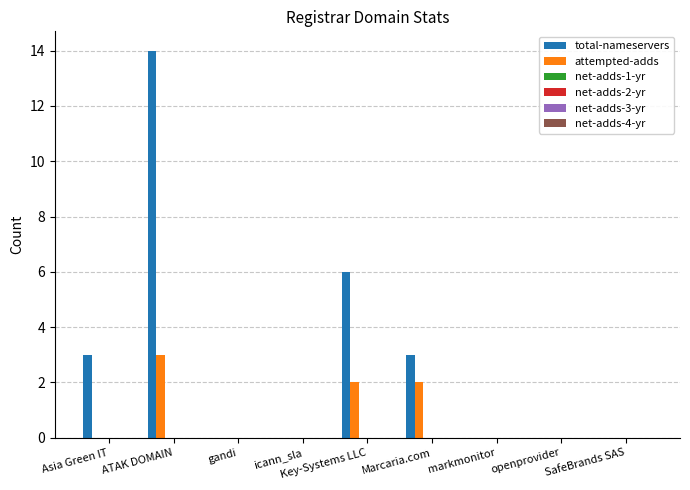

Which series has the largest total across all categories?

total-nameservers